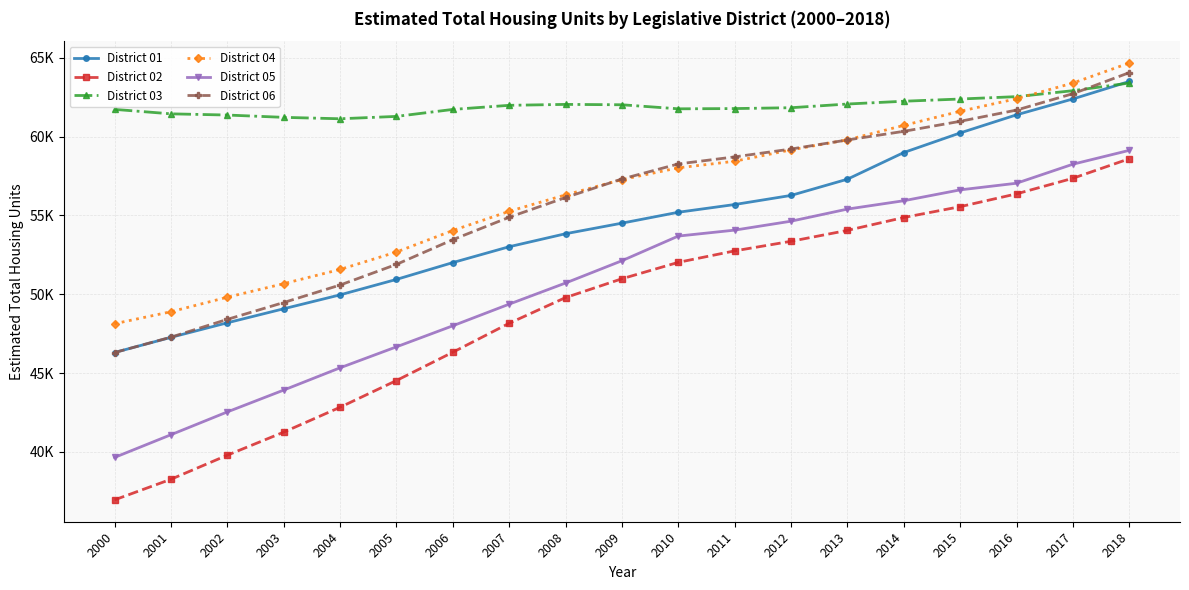

Reading right to left, extract all data points from this chart.

District 01: 63501.8	62392.1	61385.2	60236.2	58992.8	57300.4	56271.5	55693.7	55203.0	54511.6	53840.5	53015.5	52009.2	50941.2	49960.5	49078.2	48188.0	47264.6	46303.6
District 02: 58598.5	57358.8	56370.2	55558.1	54870.2	54053.1	53361.0	52752.4	52024.0	50982.4	49788.5	48157.8	46319.6	44523.4	42827.9	41249.2	39786.3	38259.3	36951.9
District 03: 63402.0	62917.4	62539.8	62388.7	62247.7	62071.3	61836.3	61782.8	61767.0	62024.3	62047.4	61988.6	61728.3	61285.6	61135.3	61225.6	61372.5	61448.4	61732.1
District 04: 64672.7	63401.6	62406.4	61611.2	60714.9	59798.7	59160.8	58439.9	58022.0	57274.2	56305.5	55262.5	54045.0	52678.4	51572.5	50670.7	49811.7	48891.0	48129.7
District 05: 59131.3	58252.3	57044.5	56623.7	55934.2	55403.4	54636.0	54069.3	53692.0	52126.4	50712.3	49371.3	47998.0	46661.9	45331.5	43917.8	42532.4	41084.8	39643.9
District 06: 64062.2	62726.9	61686.8	60973.9	60338.2	59791.6	59214.5	58717.1	58269.0	57313.8	56136.5	54885.3	53461.8	51893.3	50583.7	49474.3	48405.8	47276.5	46299.9